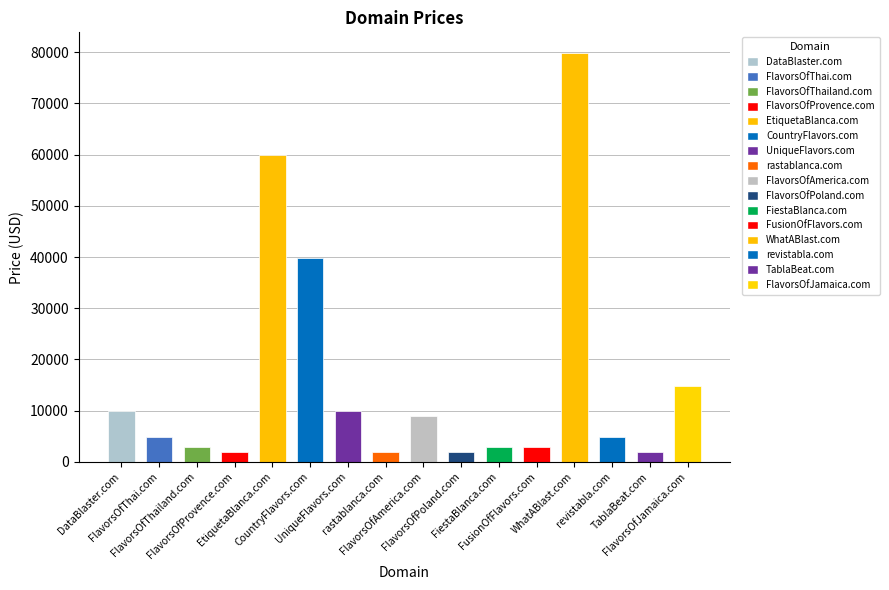

How many bars are there in total?

16